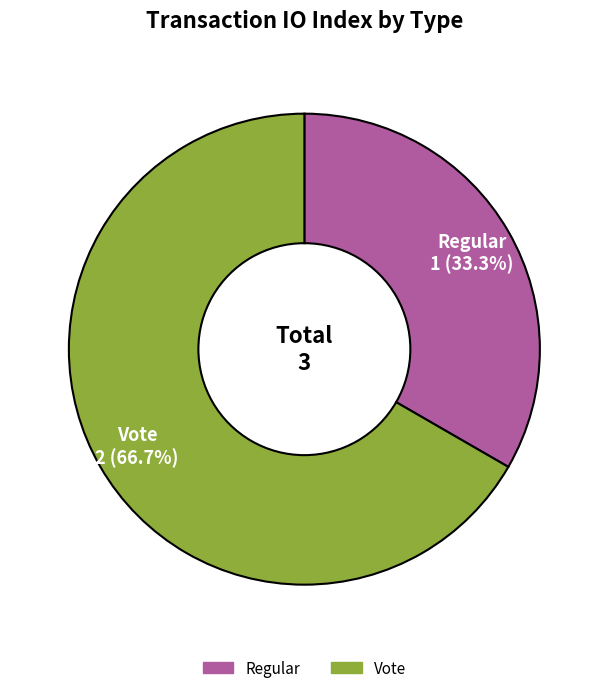

What percentage do Regular and Vote together represent?

100.0%